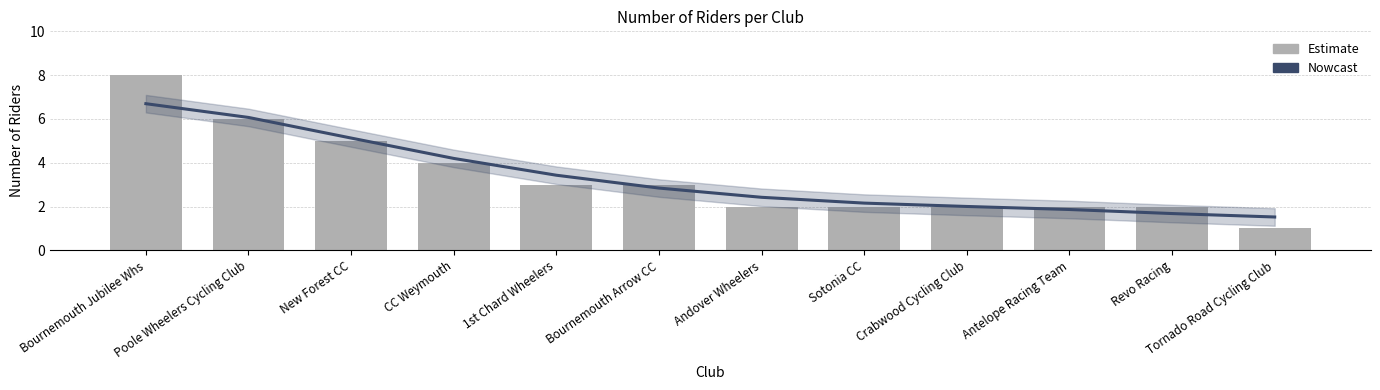

What is the minimum value for Count?

1.0